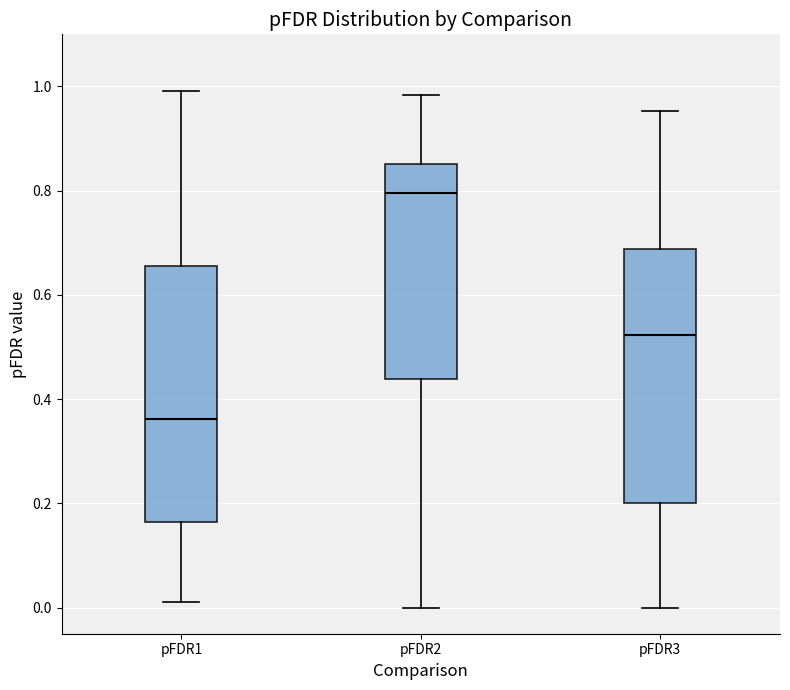

Reading left to right, read every box against the y-axis: the position of its median line, the range the box covers, and the ends of its whiskers. The values are not printed on the chart, so give them approximately, as read against the axis.

pFDR1: median 0.36, box 0.16 to 0.66, whiskers 0.02 to 1.00
pFDR2: median 0.80, box 0.44 to 0.86, whiskers 0.00 to 0.98
pFDR3: median 0.52, box 0.20 to 0.68, whiskers 0.00 to 0.96